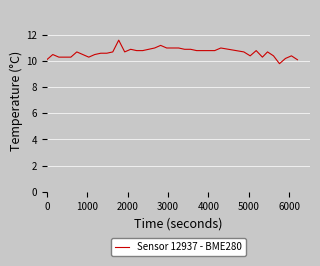

What is the difference between the maximum and minimum values?

1.8